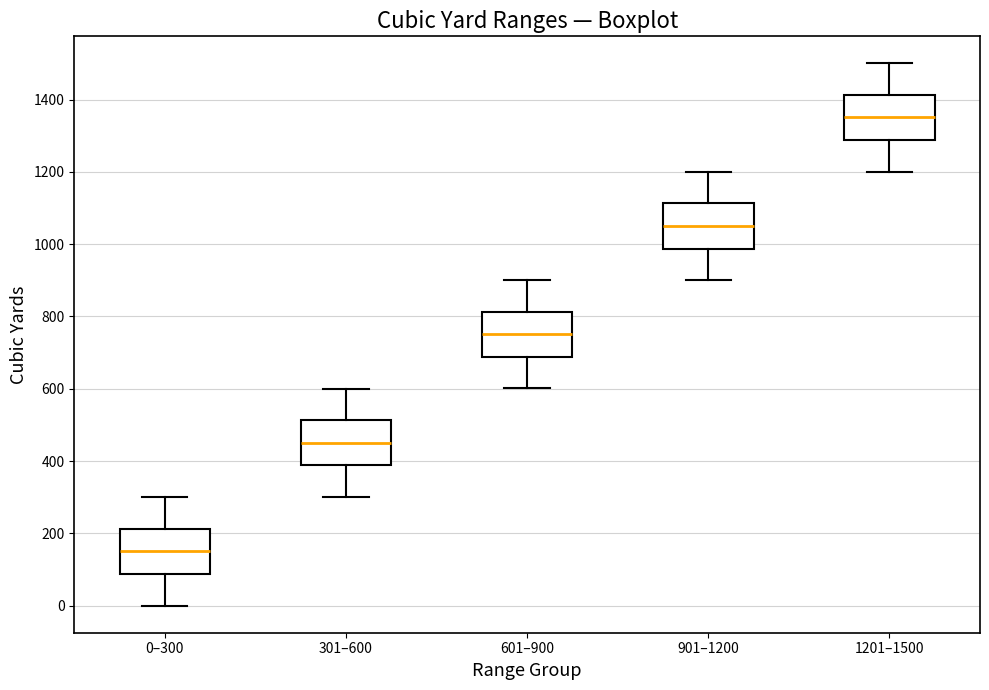

Reading left to right, transcribe this box plot: for each box, give where its median line is, the range the box spans, and where its two whiskers end, as read against the y-axis. The values are not printed on the chart, so give them approximately, as read against the axis.

0–300: median 160, box 80 to 220, whiskers 0 to 300
301–600: median 460, box 380 to 520, whiskers 300 to 600
601–900: median 760, box 680 to 820, whiskers 600 to 900
901–1200: median 1060, box 980 to 1120, whiskers 900 to 1200
1201–1500: median 1360, box 1280 to 1420, whiskers 1200 to 1500